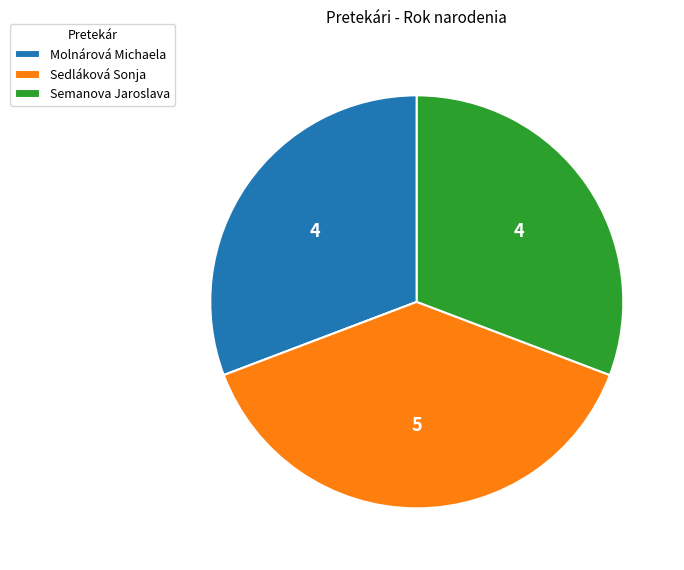

Approximately how many times larger is the value at Semanova Jaroslava compared to Molnárová Michaela?

1.0